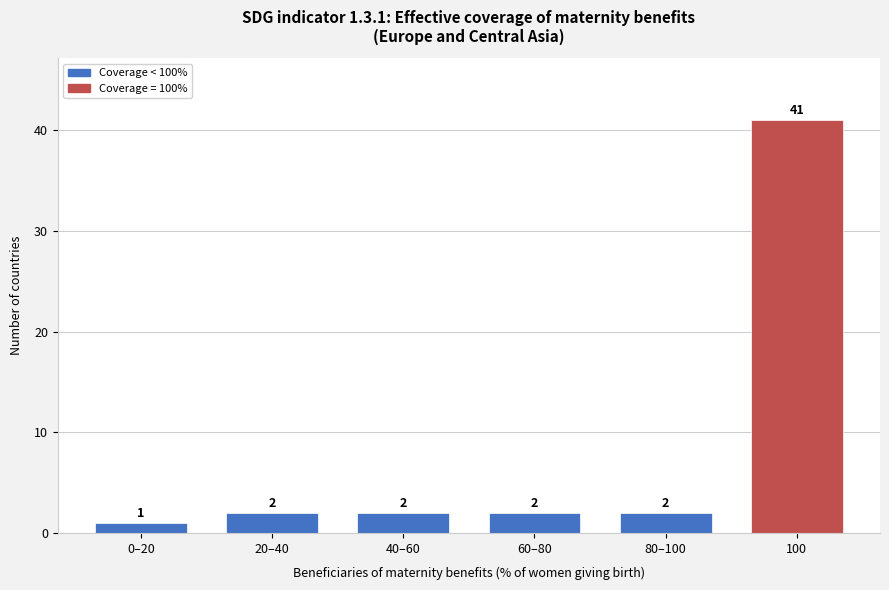

Reading left to right, list all the values displayed in this chart.

1	2	2	2	2	41